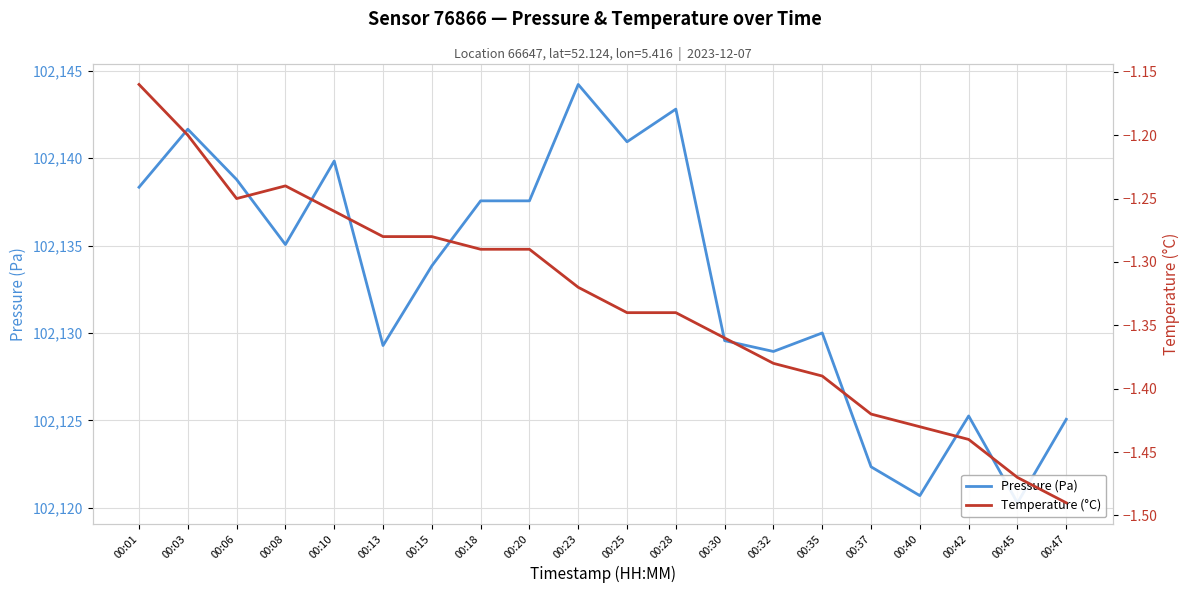

What is the greatest value displayed?

102144.2